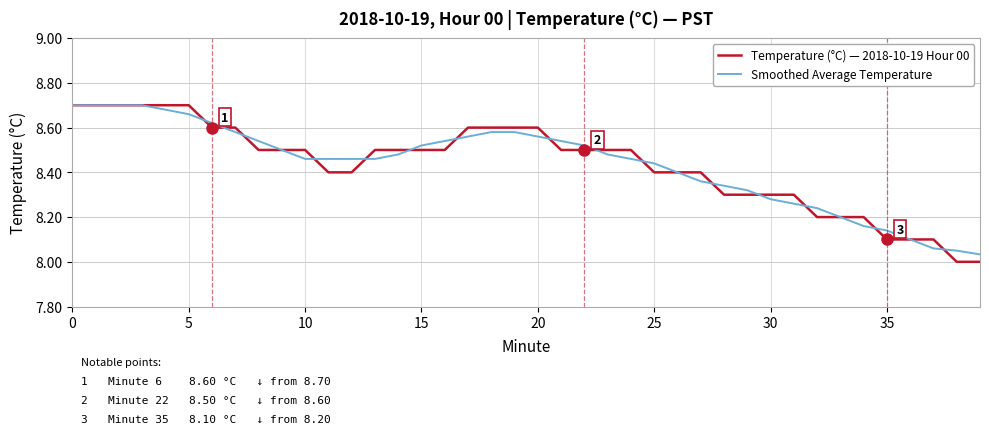

Which series has the widest spread of values?

Temperature (°C) — 2018-10-19 Hour 00